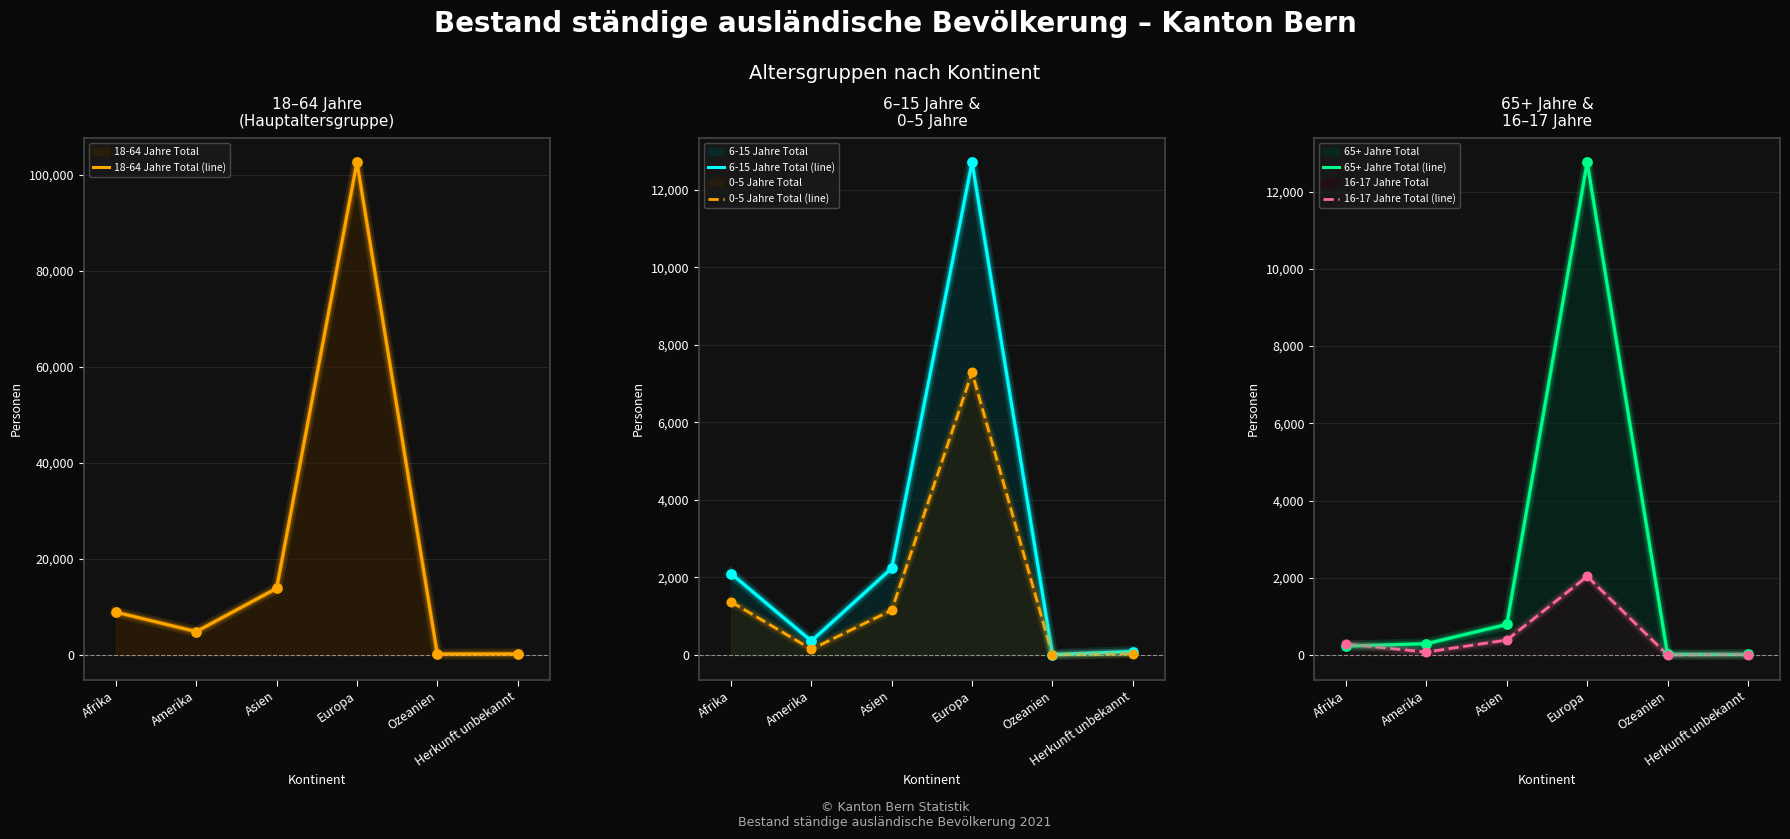

Which series has the largest Y range (max minus min)?

18-64 Jahre Total (line)